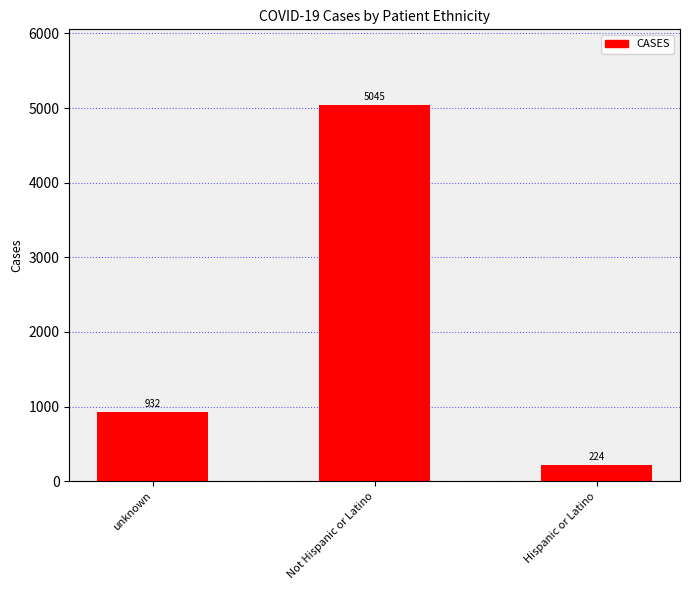

What is the difference between the values at unknown and Hispanic or Latino?

708